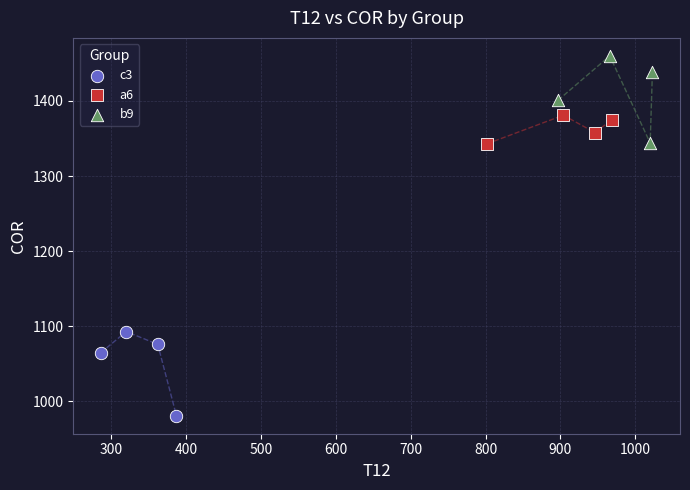

Which series contains the lowest Y value?

c3